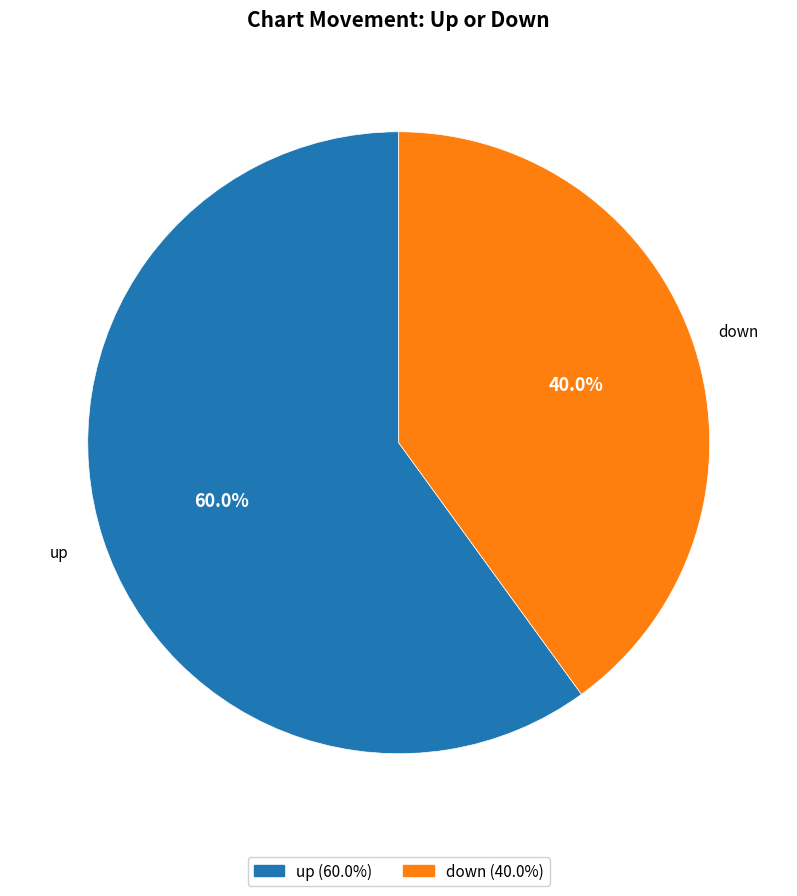

Which slice represents more than half of the pie?

up